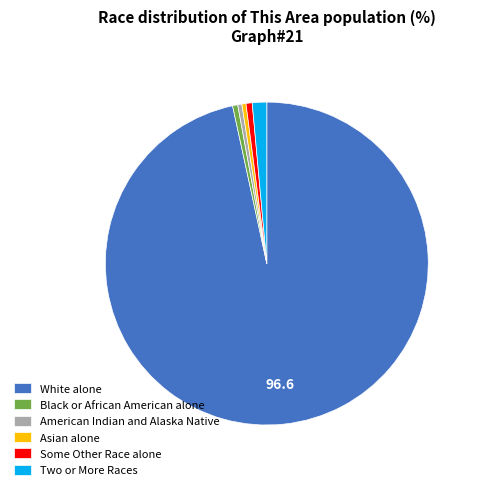

Combined, do Two or More Races and Some Other Race alone account for over 50%?

No